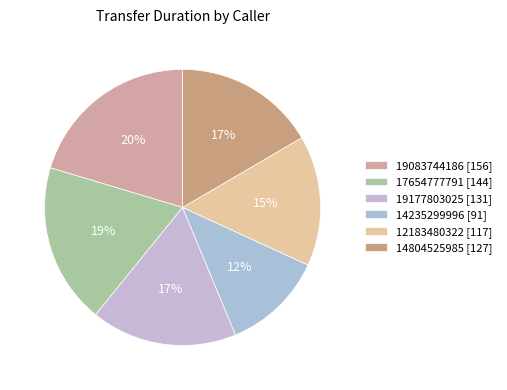

The 14804525985 slice represents 11% of the pie. True or false?

False